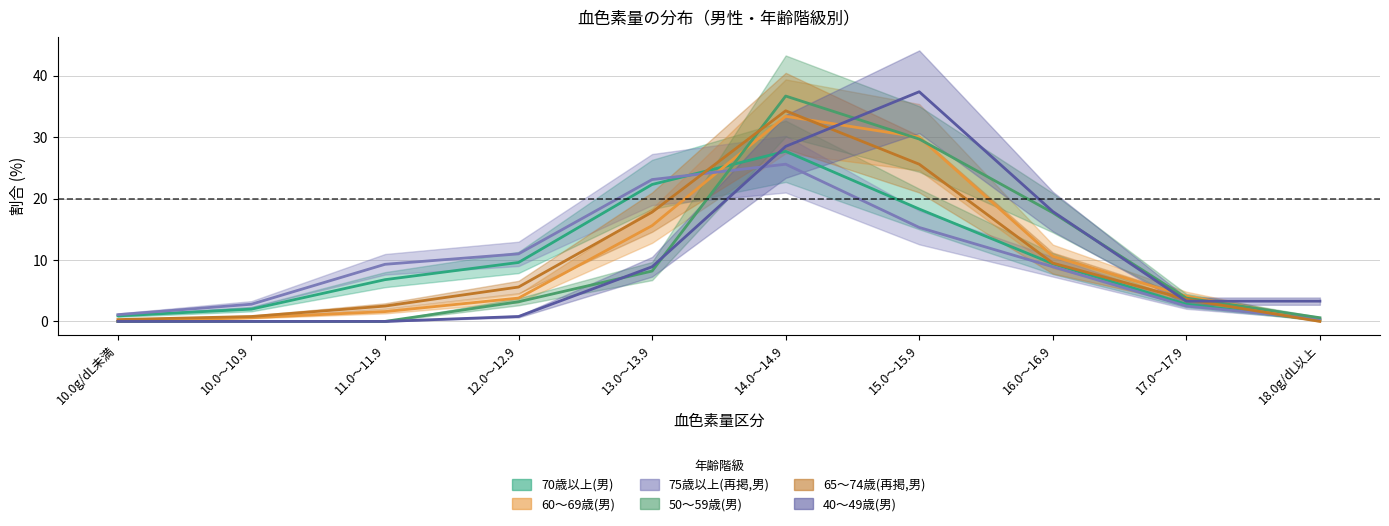

Is this an area chart (filled region under the line)?

No